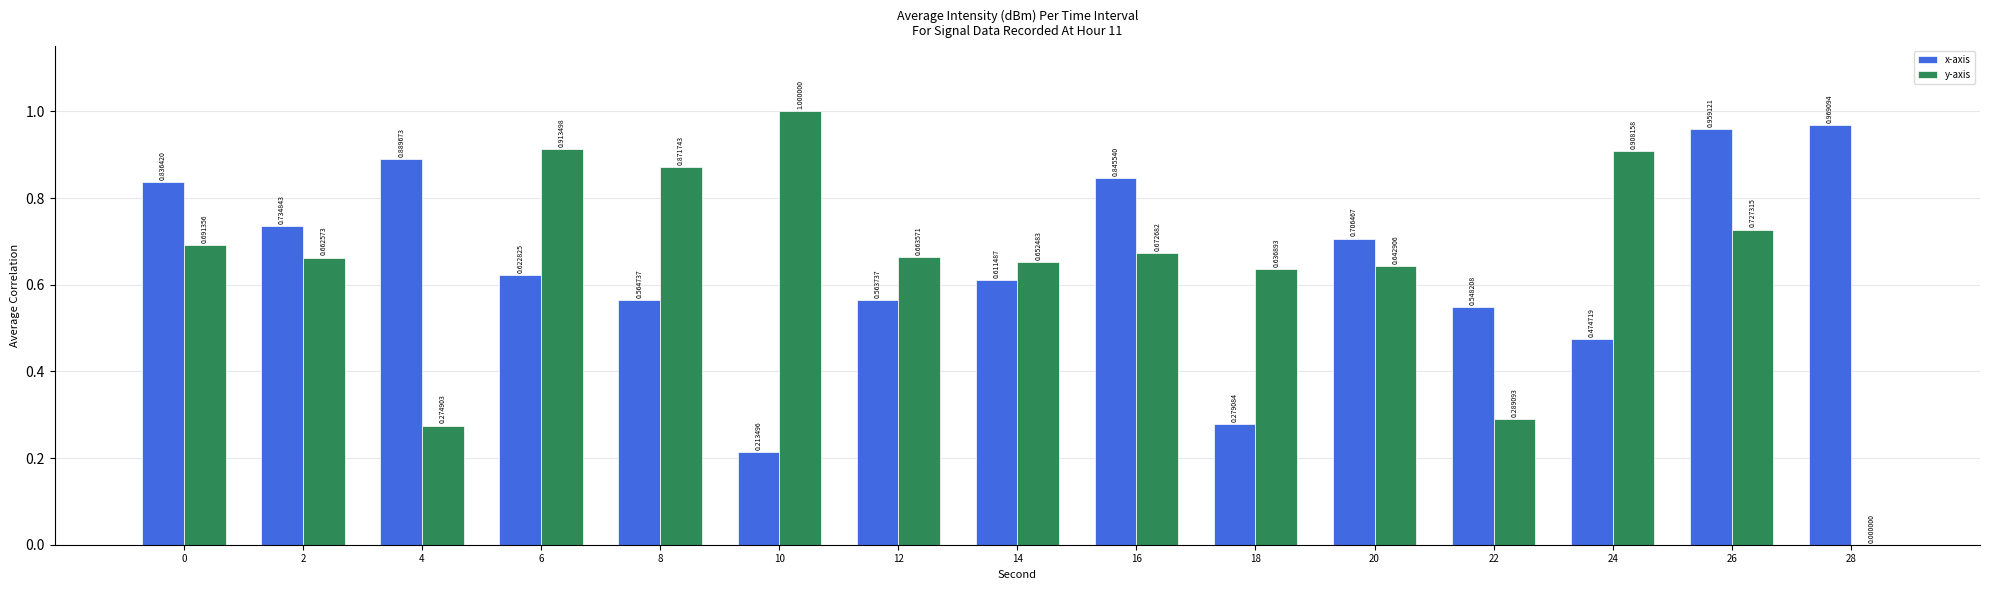

What is the sum of the x-axis values at 0 and 28?

1.8